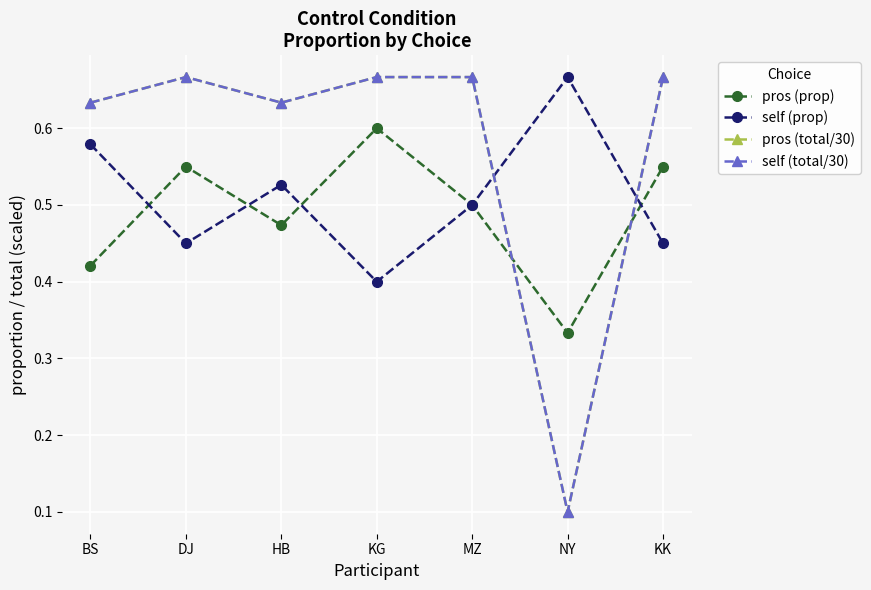

How many lines are shown in the chart?

4